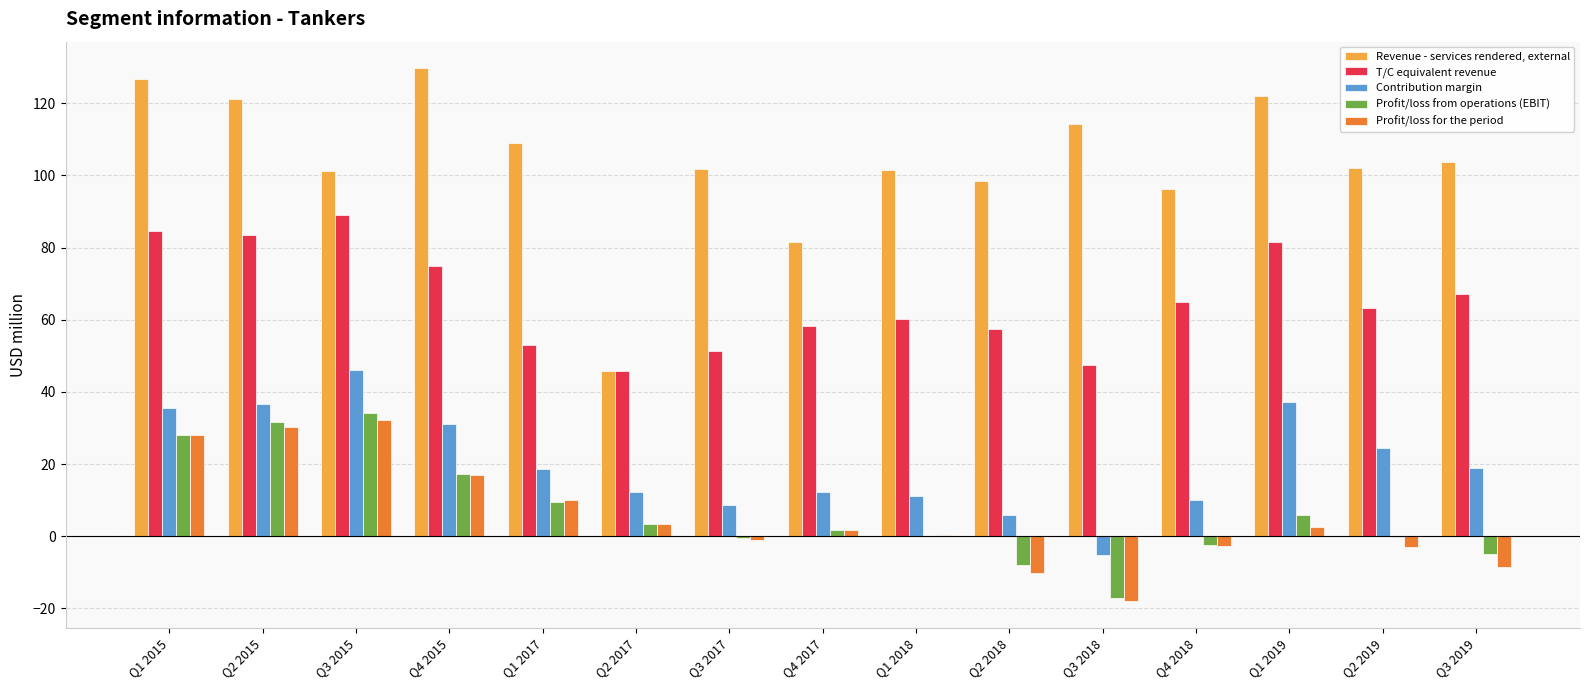

Between Q1 2017 and Q4 2017, which series saw the biggest shift?

Revenue - services rendered, external